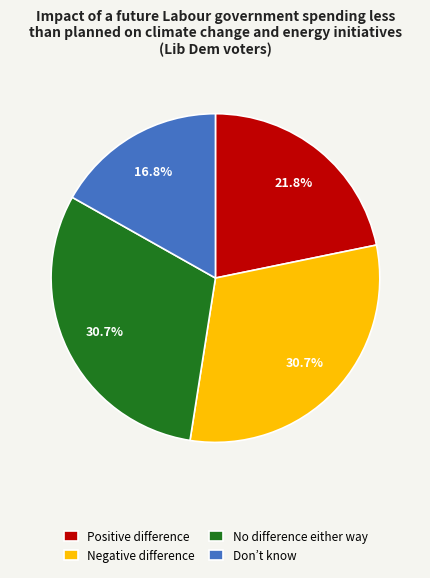

What is the smallest slice in the pie chart?

Don’t know